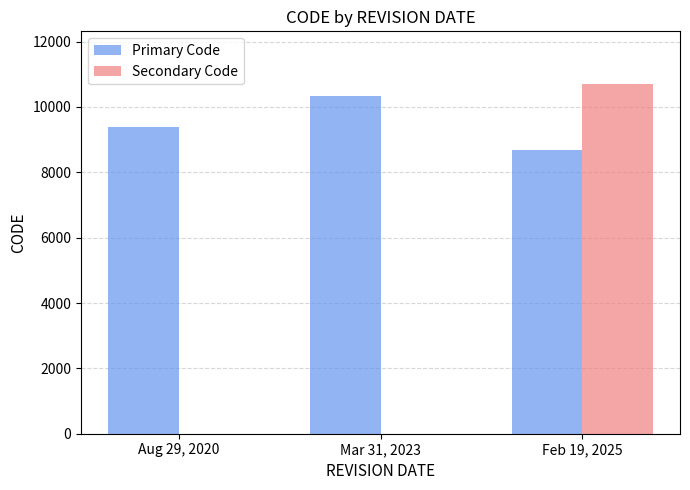

What is the sum of all Secondary Code values?

10707